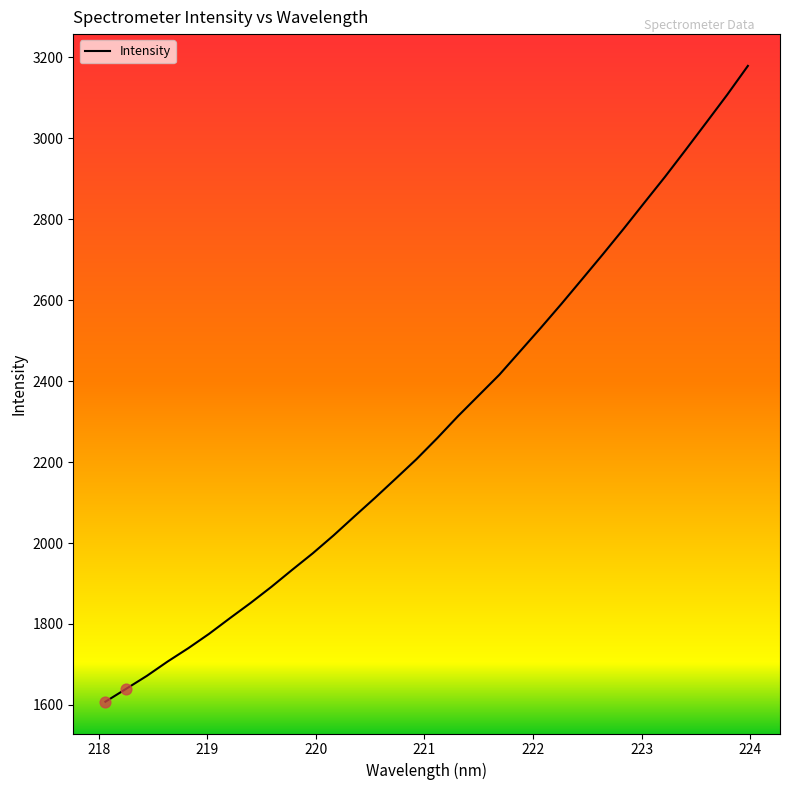

What is the difference between the maximum and minimum values?

1570.8